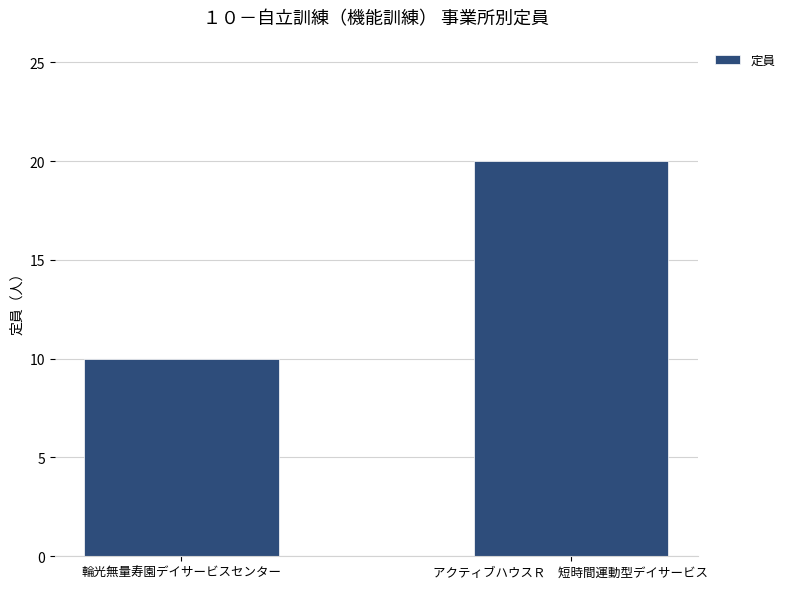

Reading left to right, list all the values displayed in this chart.

10	20